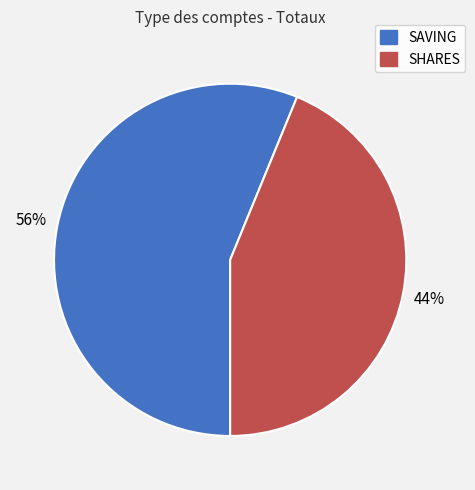

True or false: SAVING accounts for 56% of the total.

True